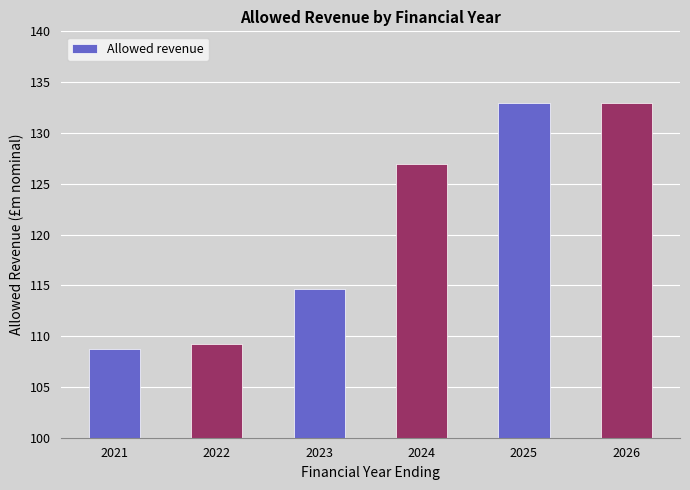

Reading left to right, extract all data points from this chart.

108.7	109.3	114.7	126.9	132.9	132.9